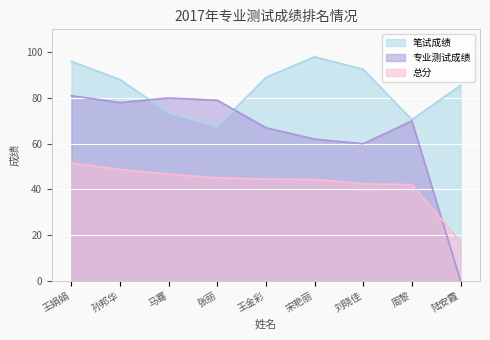

What is the label of the 1st point from the right?

陆安霞